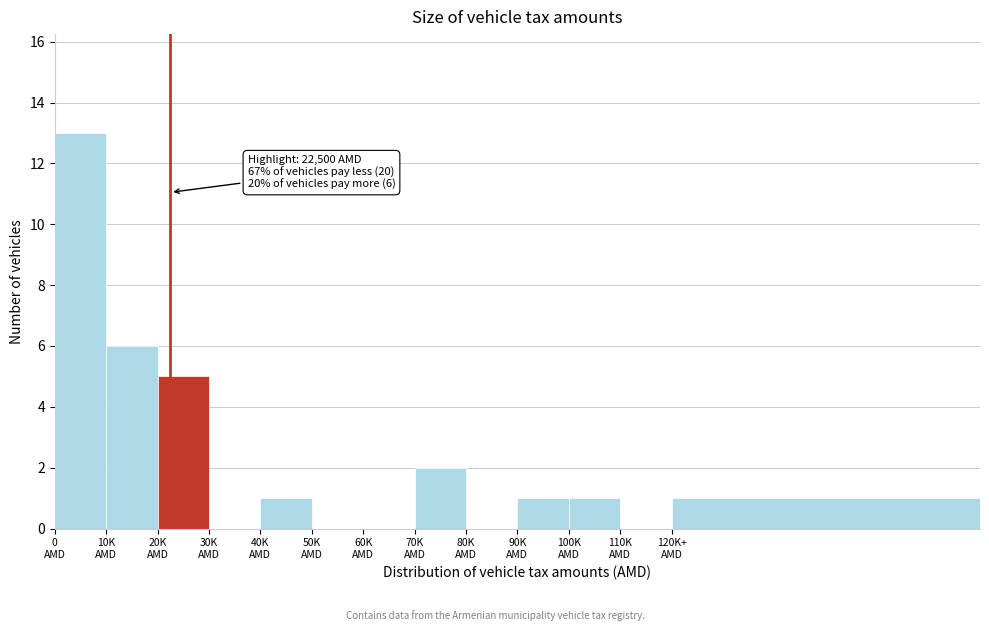

What is the sum of all values?

30